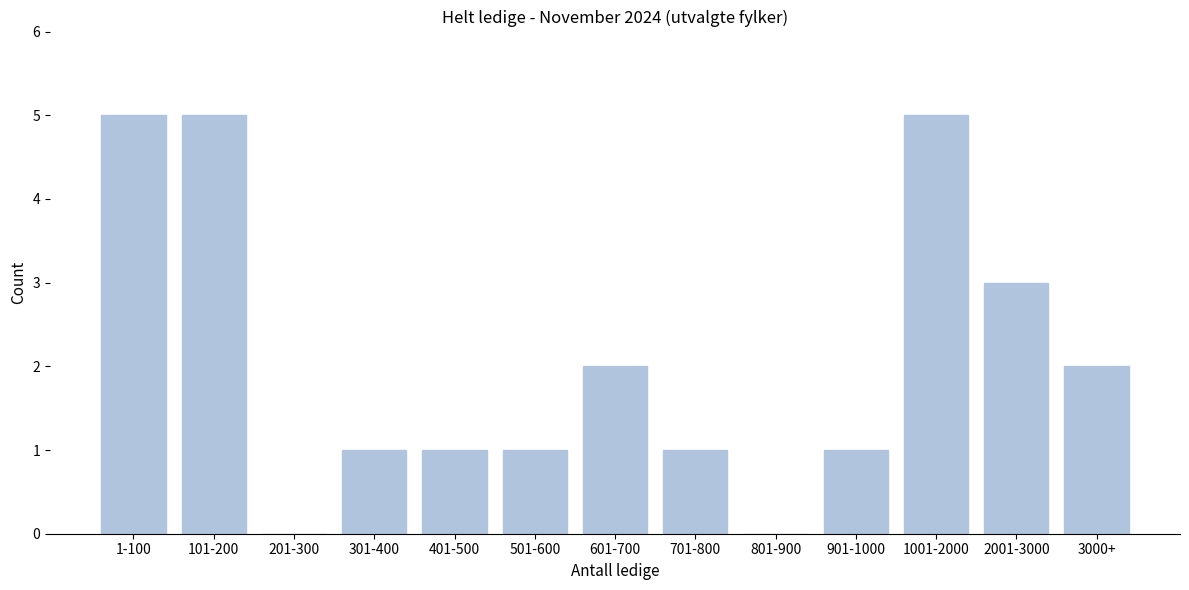

Reading left to right, list all the values displayed in this chart.

1-100=5	101-200=5	201-300=0	301-400=1	401-500=1	501-600=1	601-700=2	701-800=1	801-900=0	901-1000=1	1001-2000=5	2001-3000=3	3000+=2